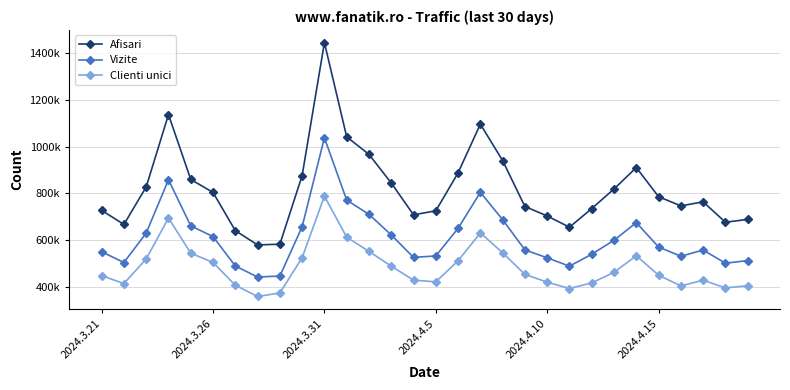

What is the average value of the Afisari series?

819639